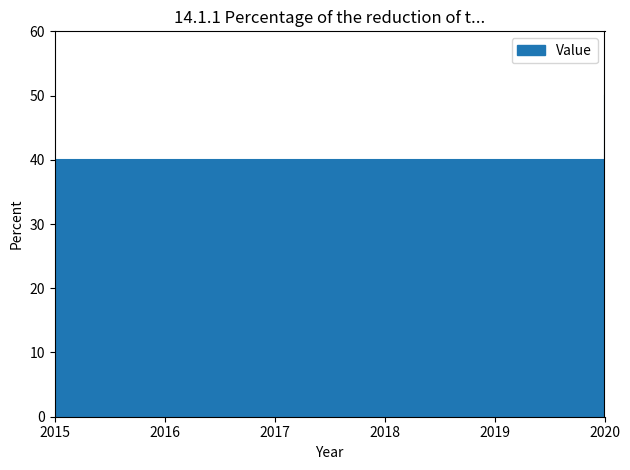

What is the sum of the values at 2017 and 2016?

80